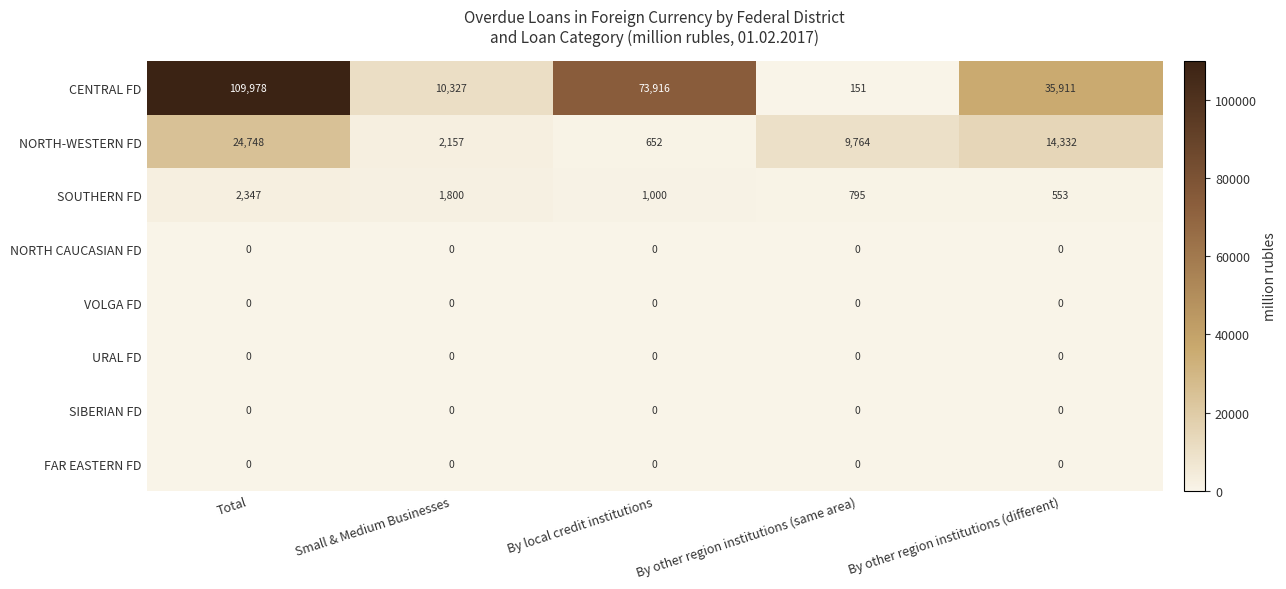

What is the difference between the highest and lowest values at By local credit institutions?

73916